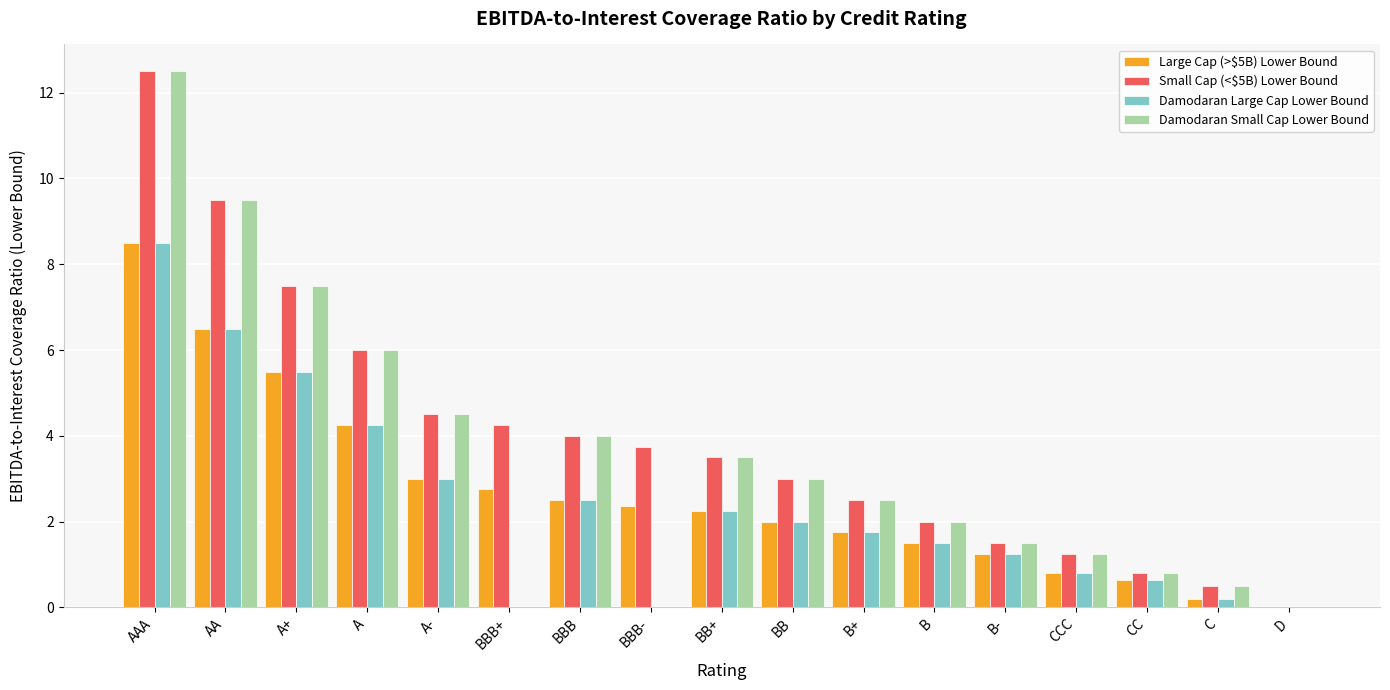

How many groups of bars are there?

17